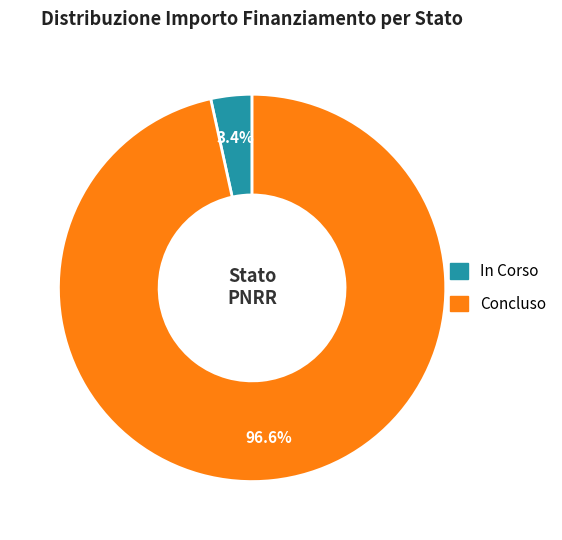

To the nearest percent, what is the average slice percentage?

50%